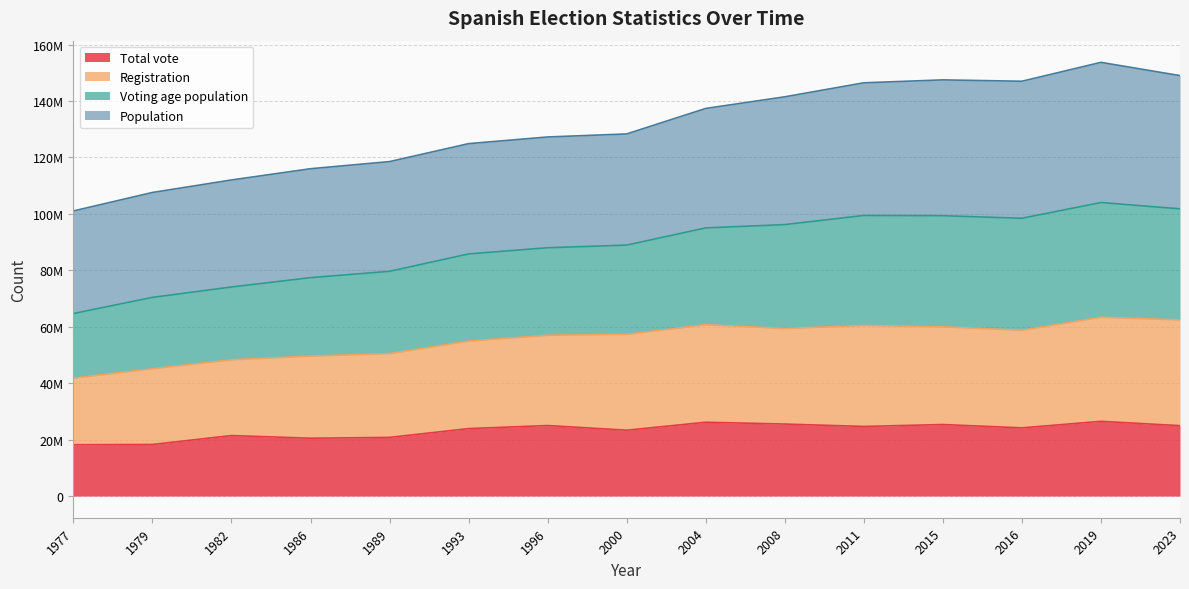

True or false: Voting age population and Total vote intersect in this chart.

False